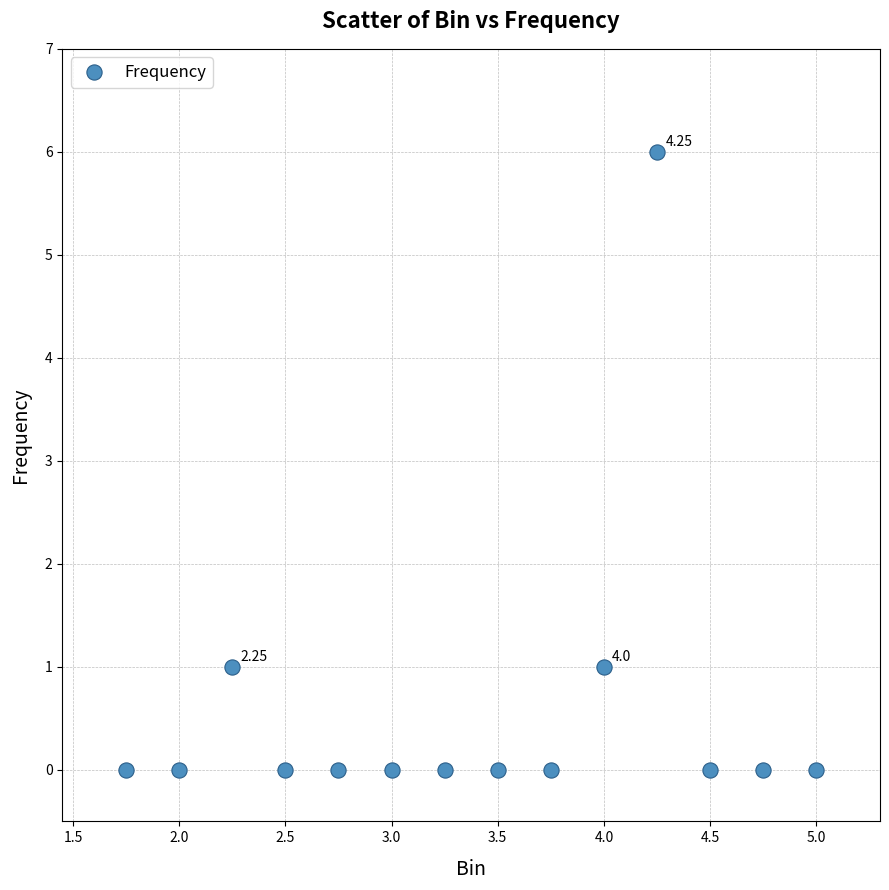

What is the range of Y values (max minus min)?

6